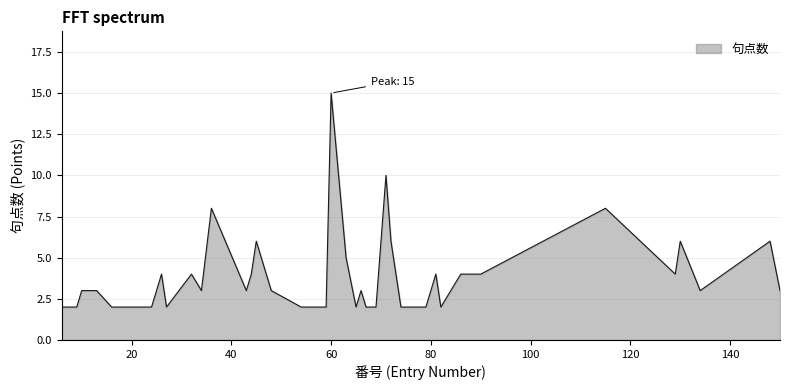

What is the difference between the maximum and minimum values?

13